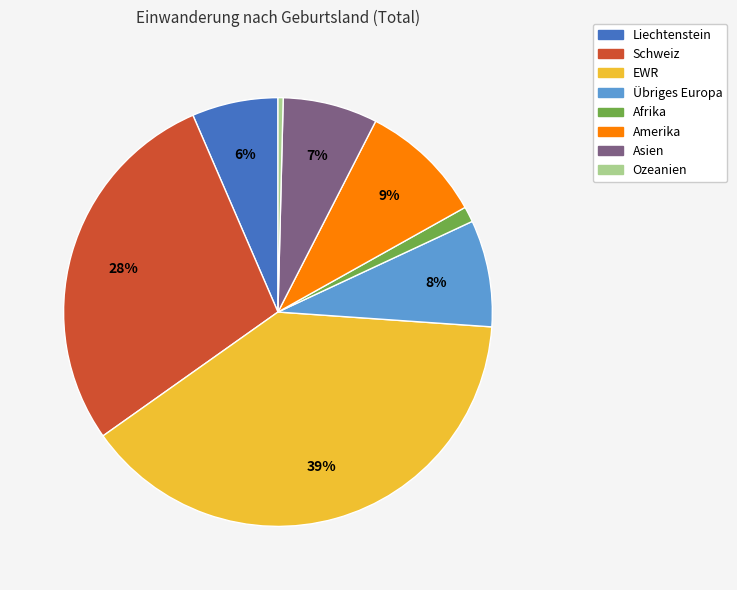

Do Afrika and Amerika together represent more than half of the pie?

No